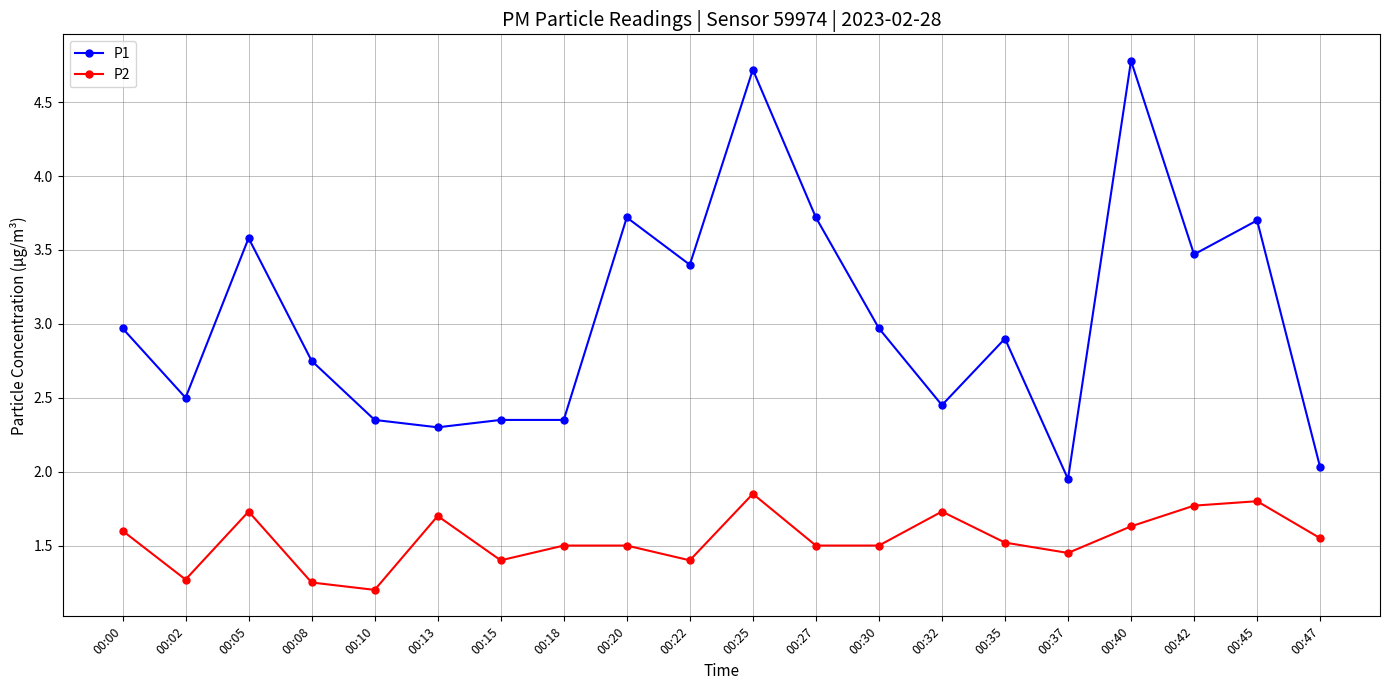

What is the sum of all P1 values?

61.0